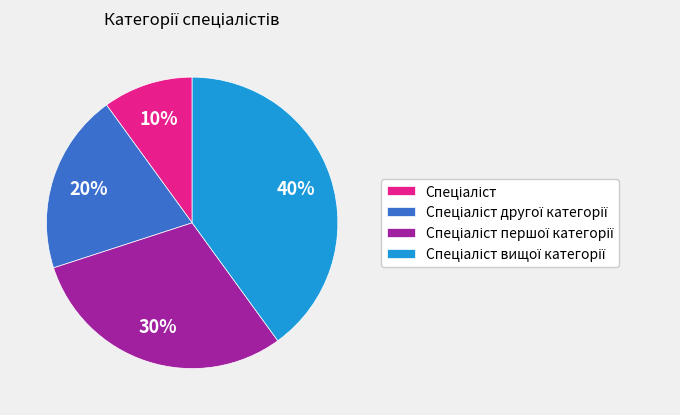

Is there a majority slice in this chart?

No